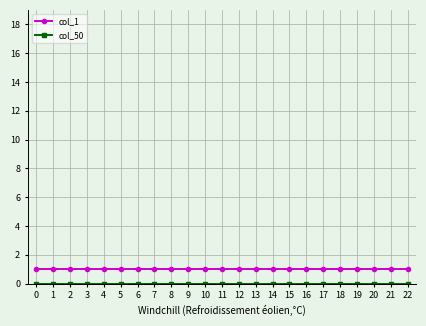

Which series has the largest total across all categories?

col_1